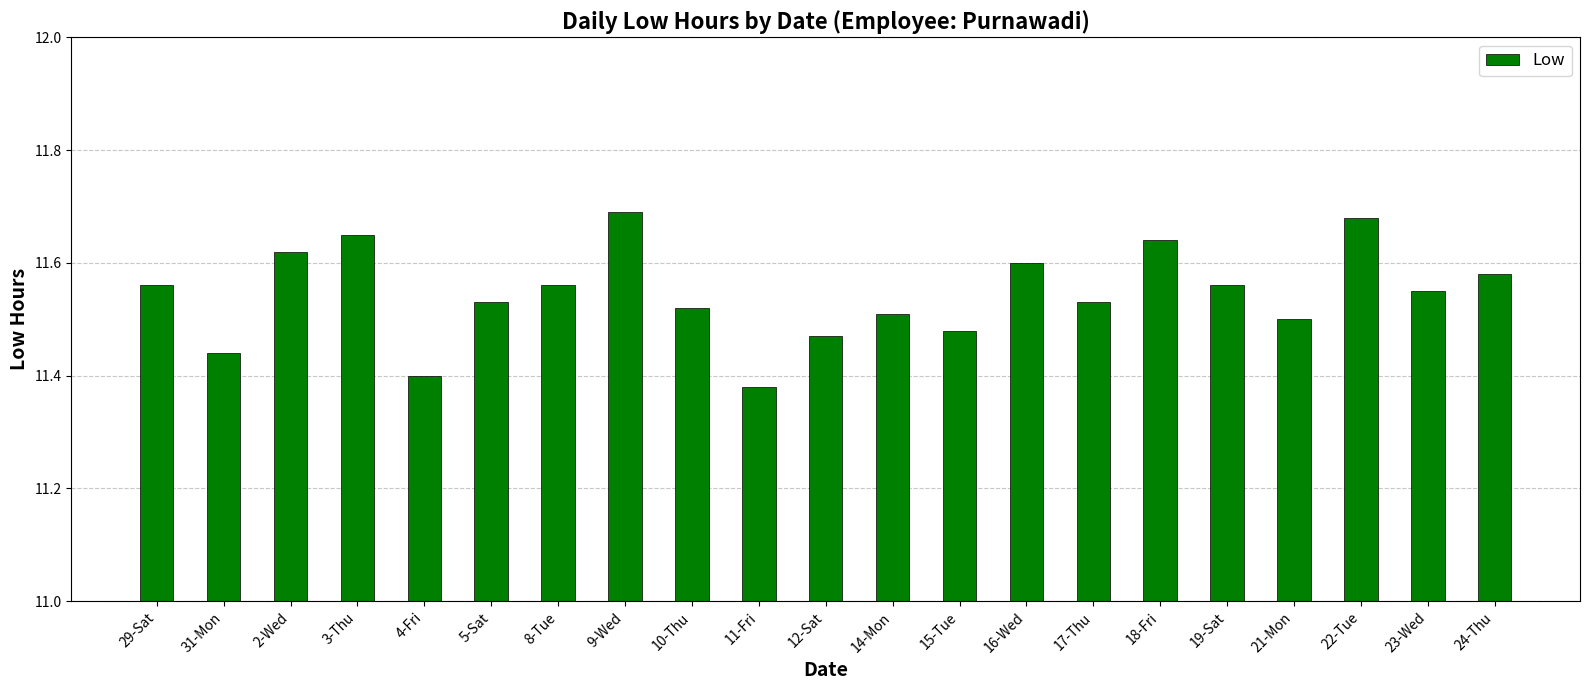

How many data points does each series have?

21